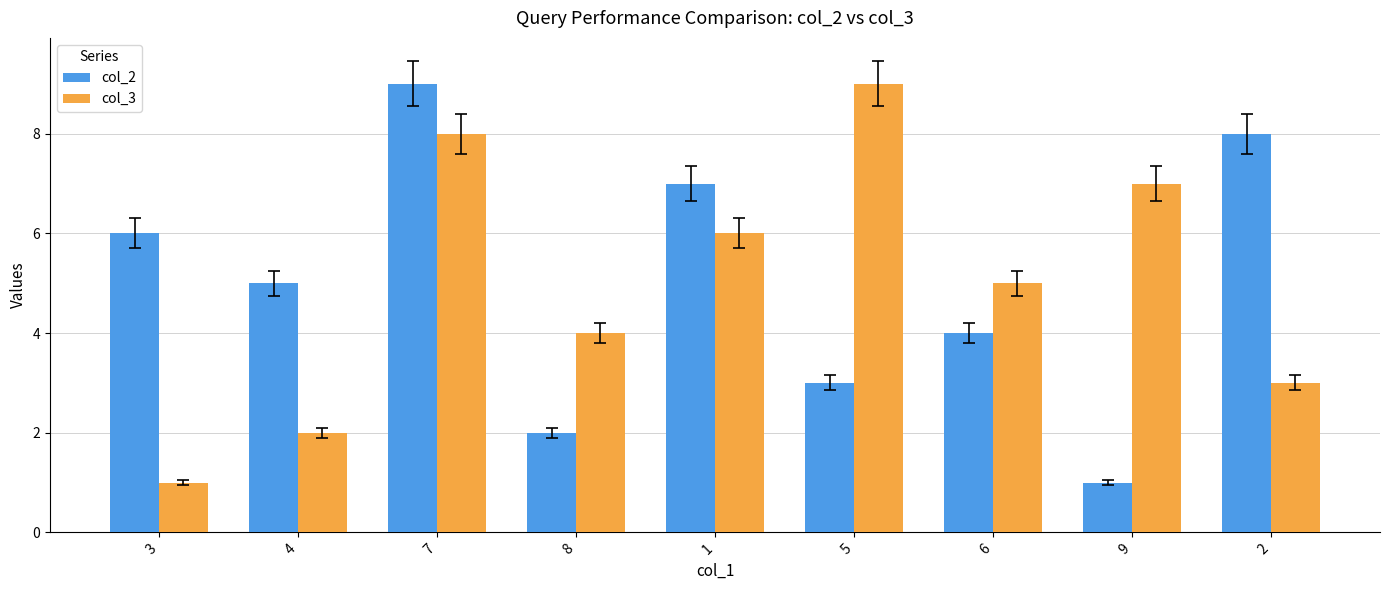

What are all the series names shown in the legend?

col_2, col_3